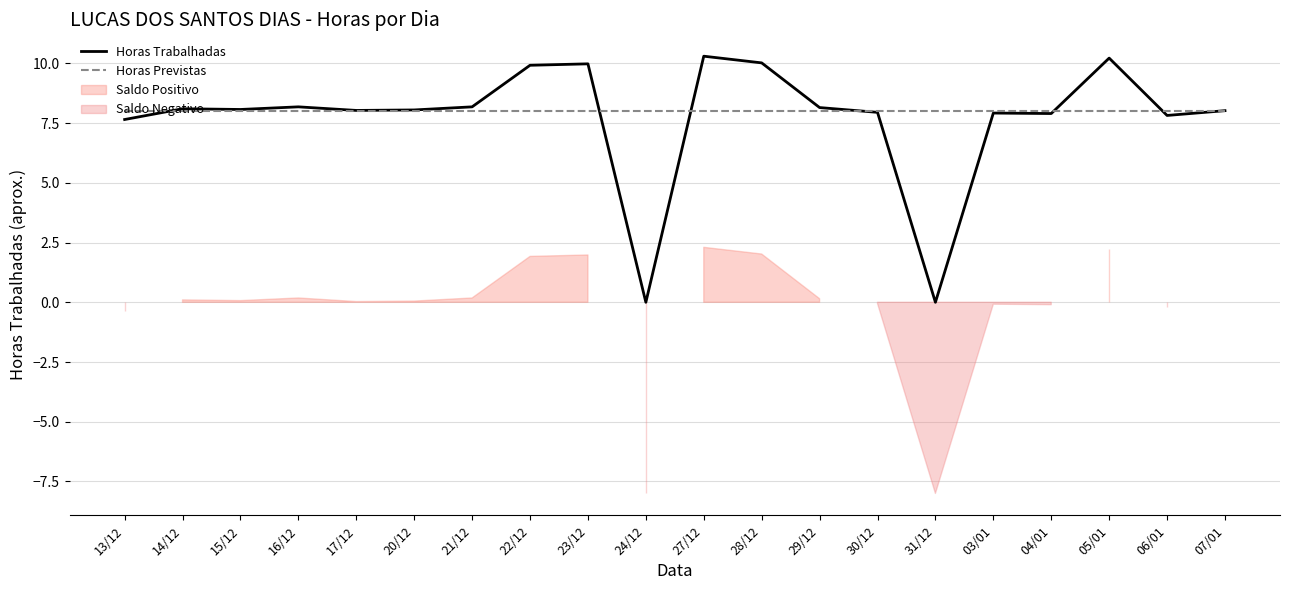

Where is the first local minimum for Horas Trabalhadas?

15/12